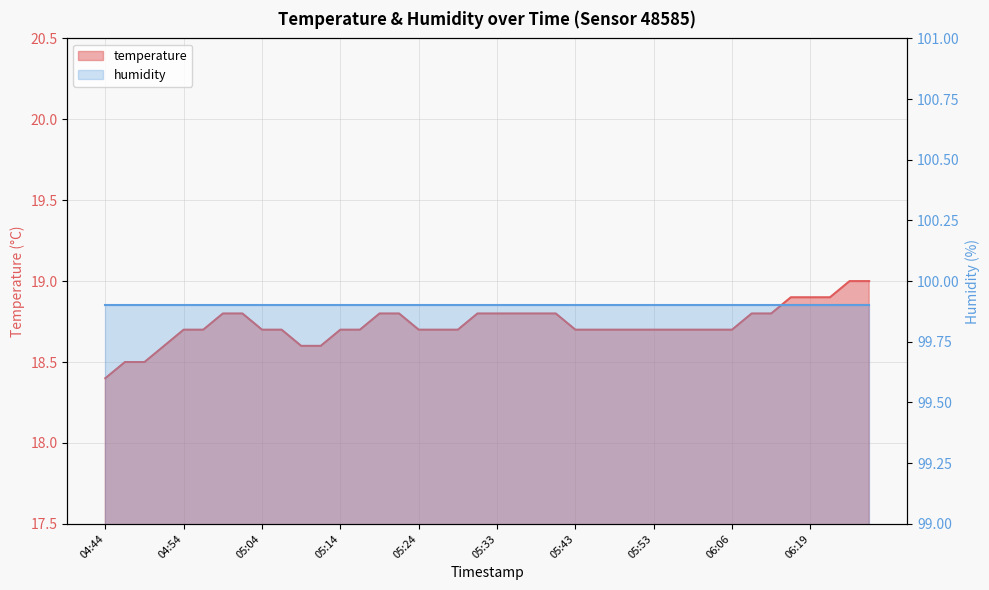

What is the greatest value displayed?

19.0